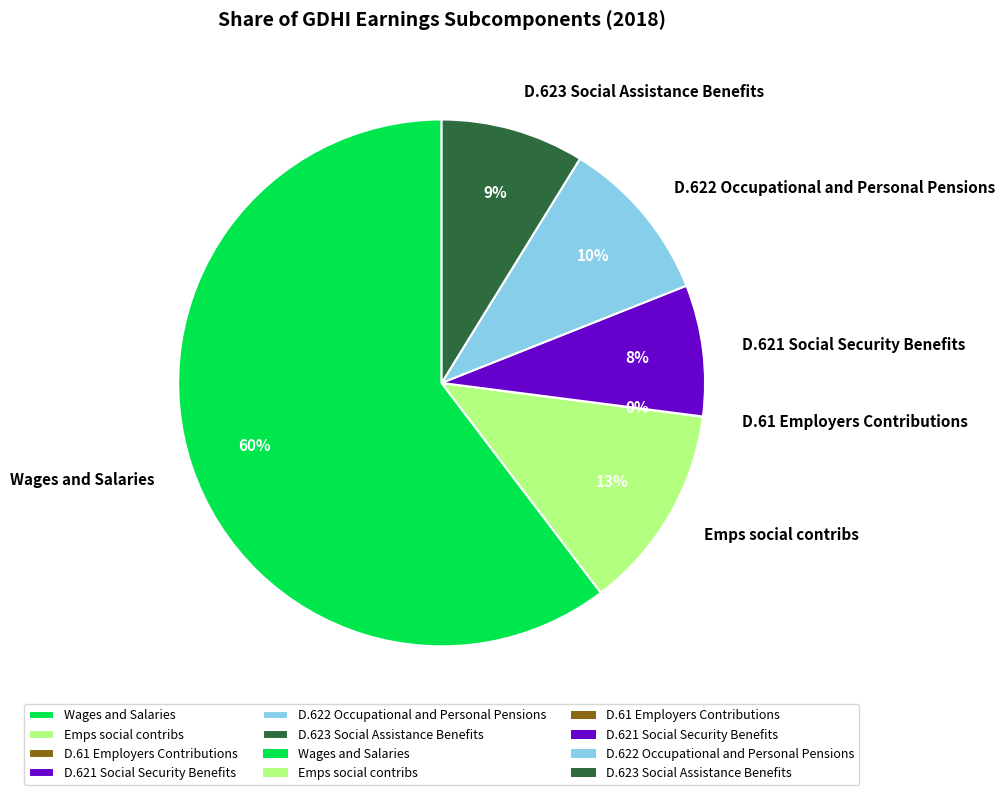

Which has a higher value, Emps social contribs or D.621 Social Security Benefits?

Emps social contribs